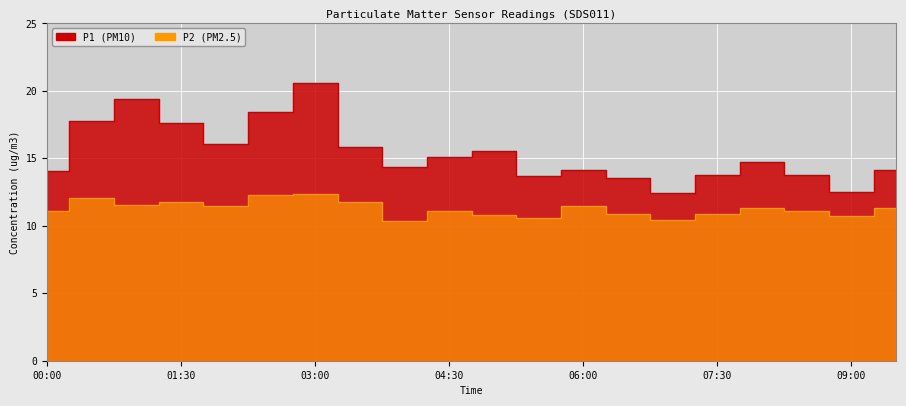

What is the sum of all P1 values?

307.5